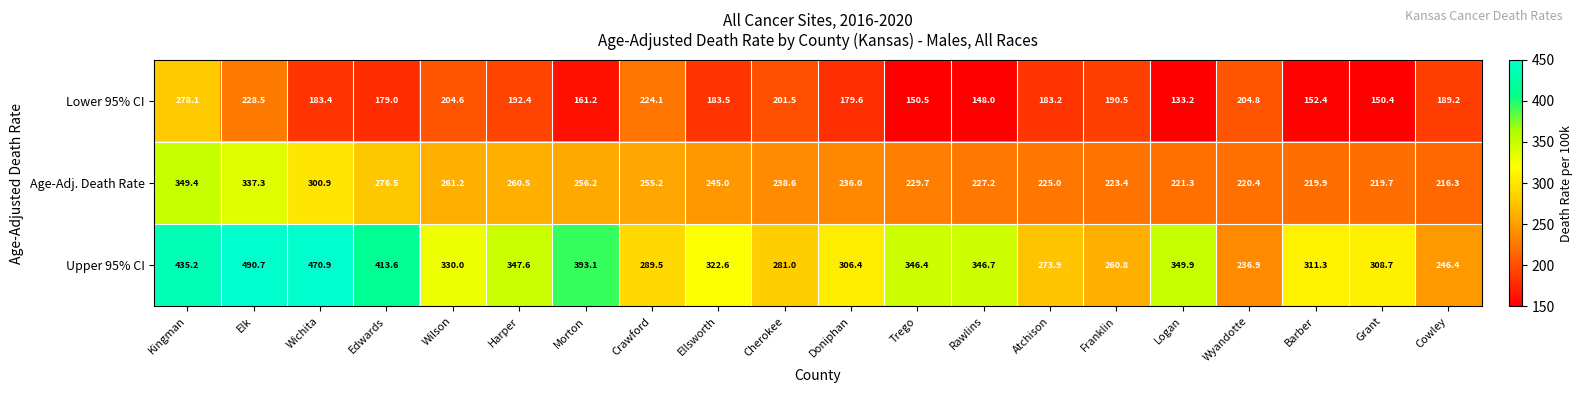

How many values in the Upper 95% CI series are below 330?

10